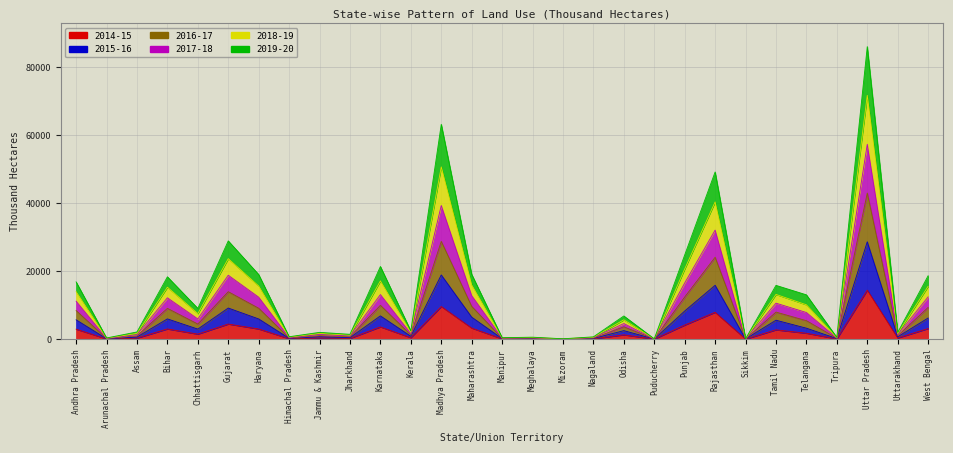

What is the difference between the highest and lowest values at Uttar Pradesh?

71626